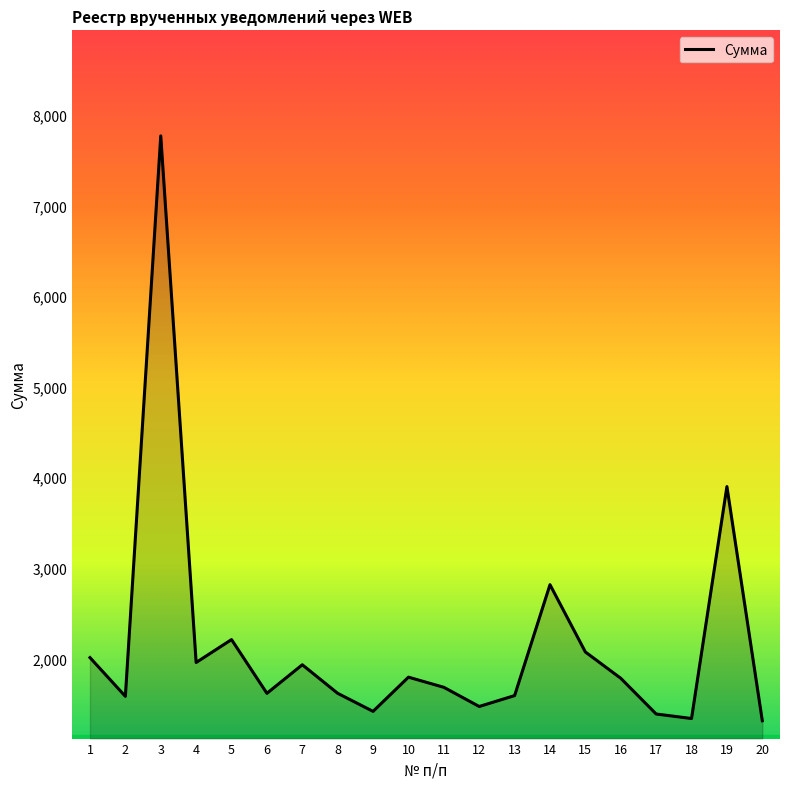

True or false: the data has more than 1 interior local peaks.

True